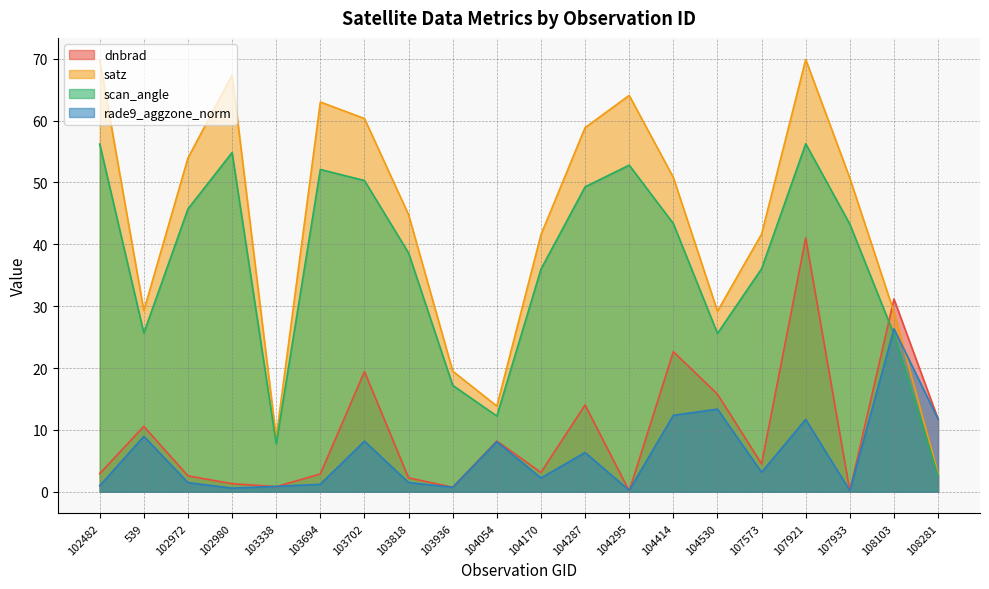

Which has a higher value, 104530 or 103694?

104530